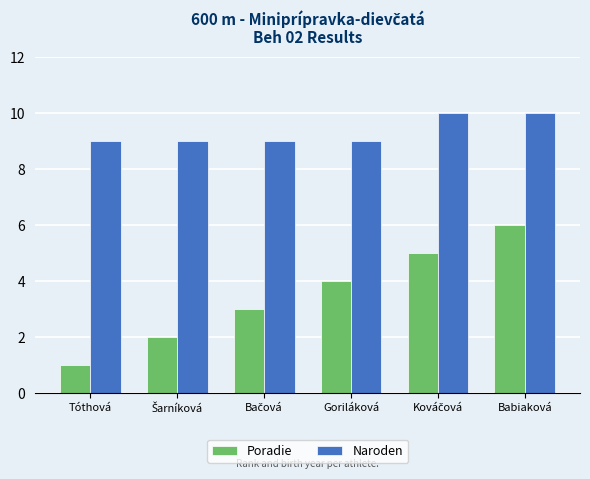

What is the minimum value shown in the chart?

1